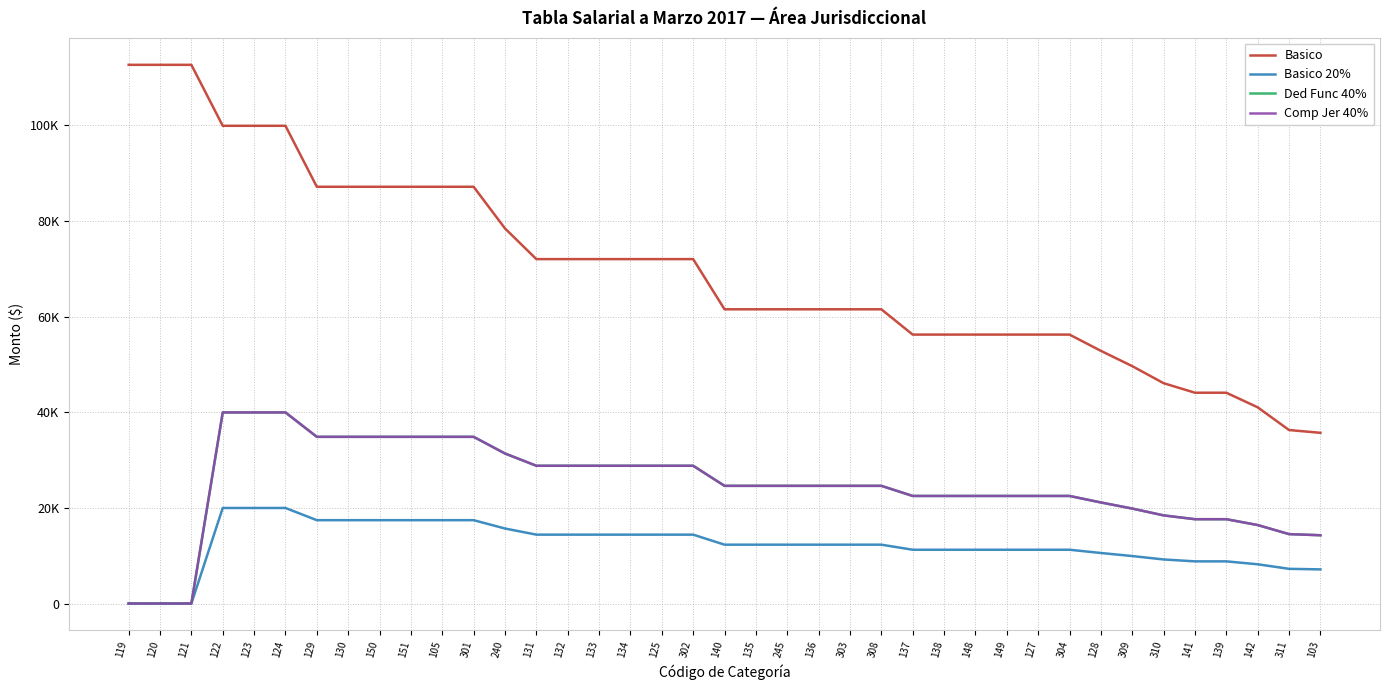

What is the difference between the Ded Func 40% values at 122 and 121?

39952.4